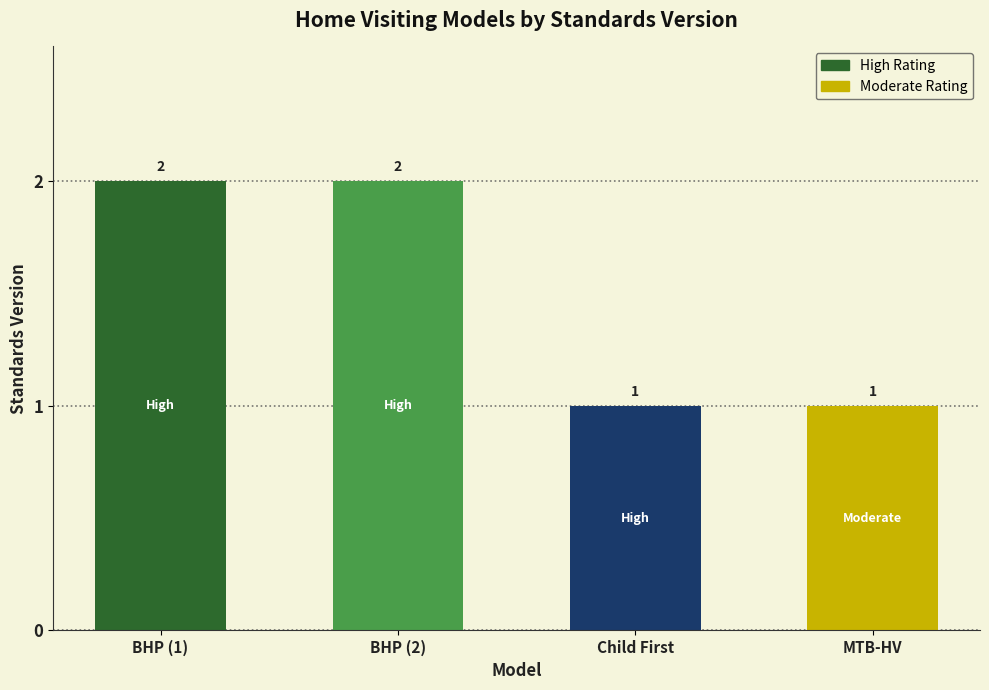

True or false: the data shows 2 at BHP (2).

True